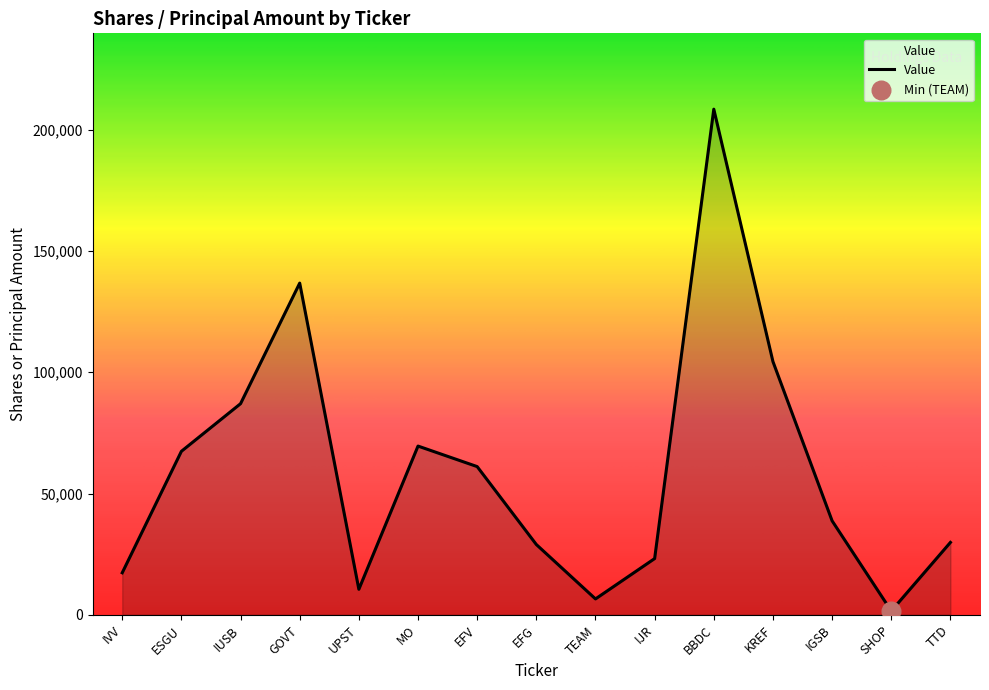

What is the change in value from KREF to IGSB?

-65666